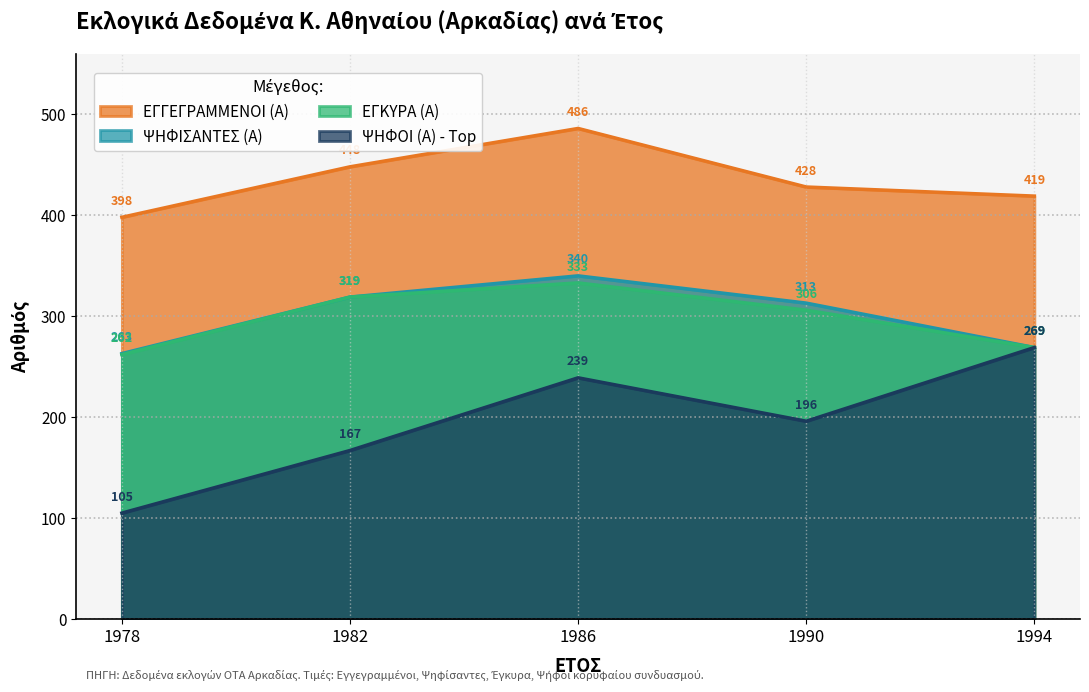

What is the sum of all ΨΗΦΙΣΑΝΤΕΣ (Α) values?

1504